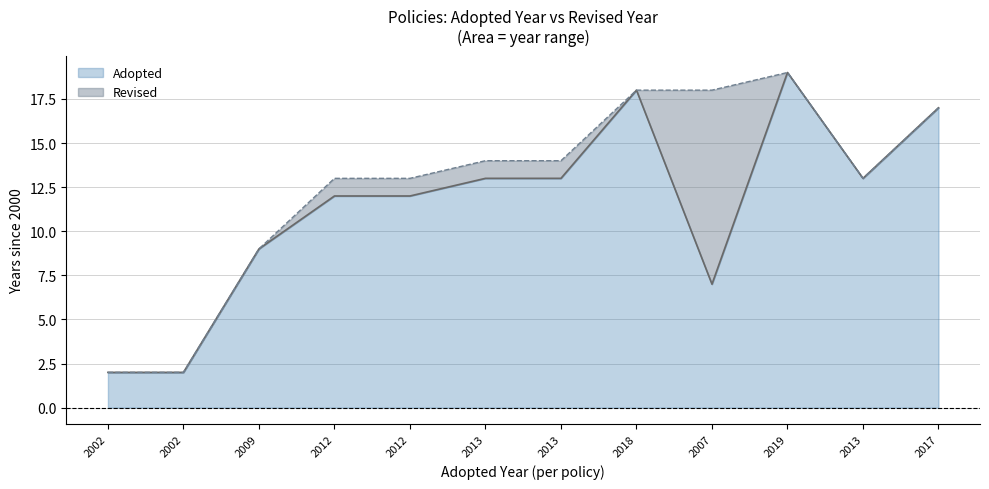

The chart shows a value of 2 at 2002. True or false?

True